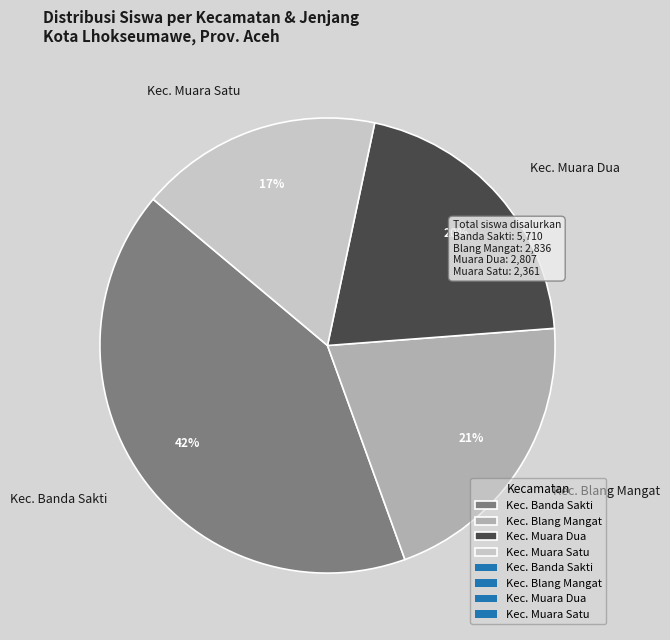

Does any single category account for the majority?

No